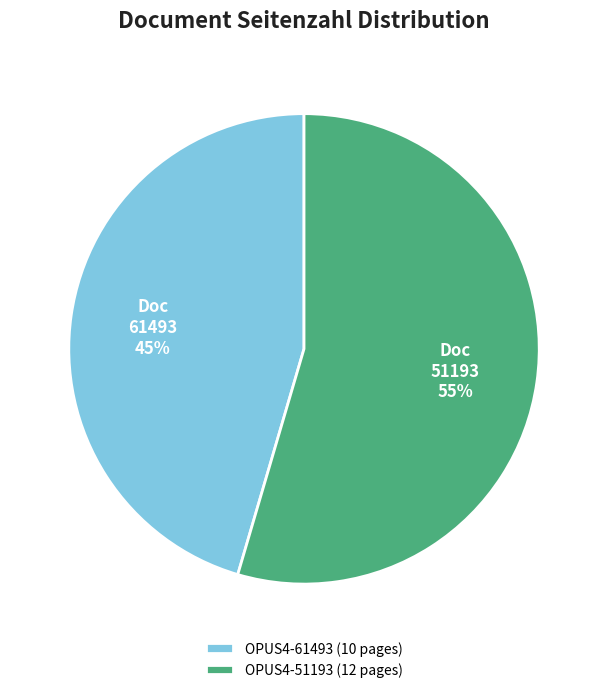

Which category has the smallest portion of the pie?

OPUS4-61493